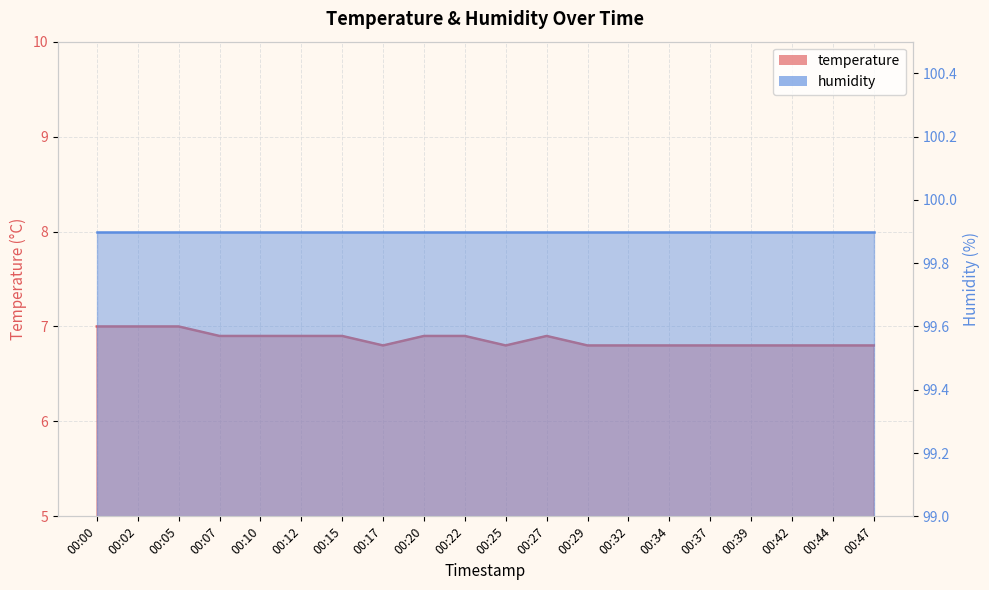

At which category does the chart reach its minimum across all series?

00:17